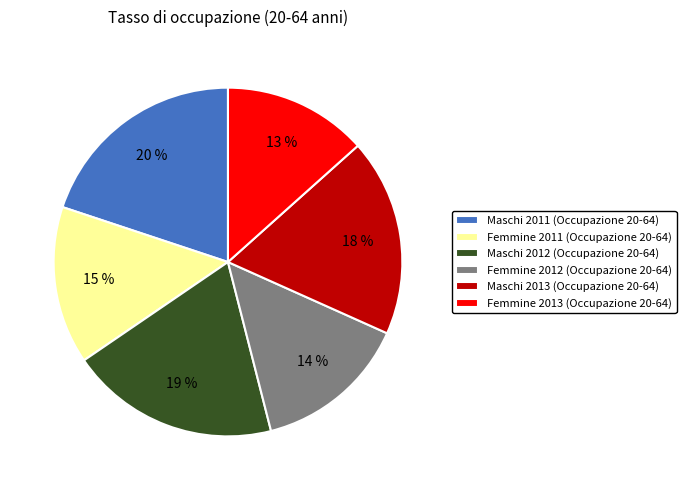

The Maschi 2012 (Occupazione 20-64) slice represents 13% of the pie. True or false?

False